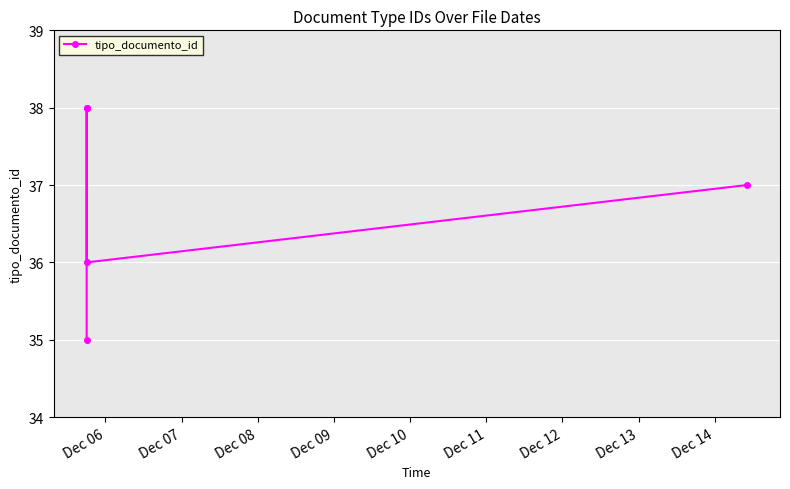

True or false: the data shows 35 at Dec 06.

True